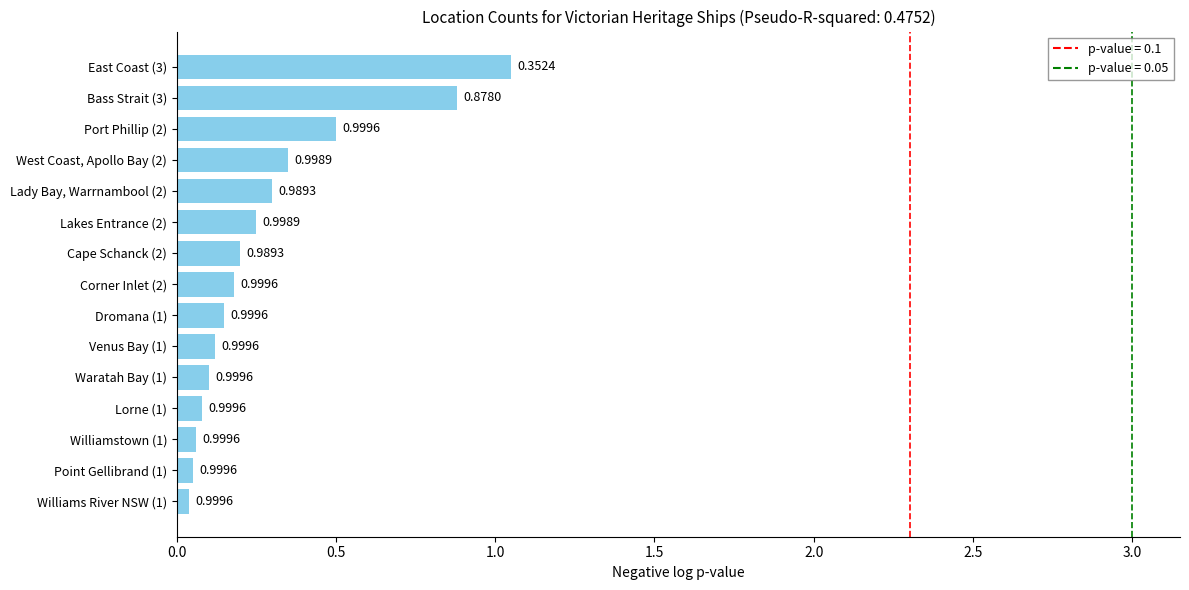

Rank the categories by value from lowest to highest.

Williams River NSW (1), Point Gellibrand (1), Williamstown (1), Lorne (1), Waratah Bay (1), Venus Bay (1), Dromana (1), Corner Inlet (2), Cape Schanck (2), Lakes Entrance (2), Lady Bay, Warrnambool (2), West Coast, Apollo Bay (2), Port Phillip (2), Bass Strait (3), East Coast (3)